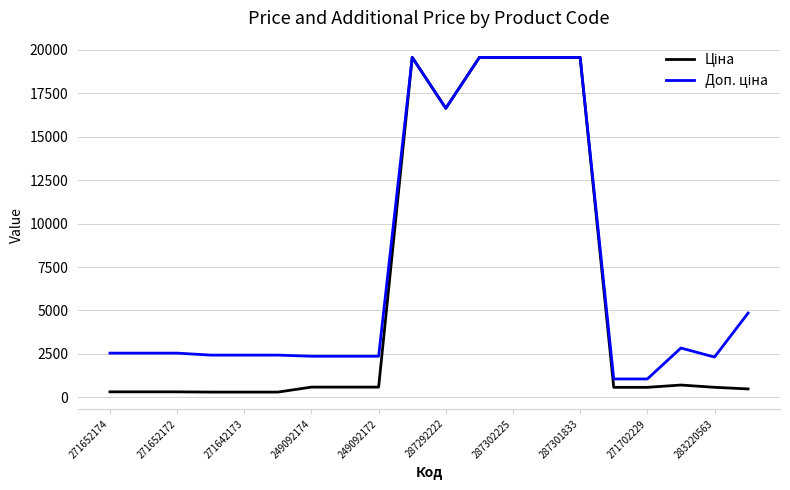

How many lines are shown in the chart?

2